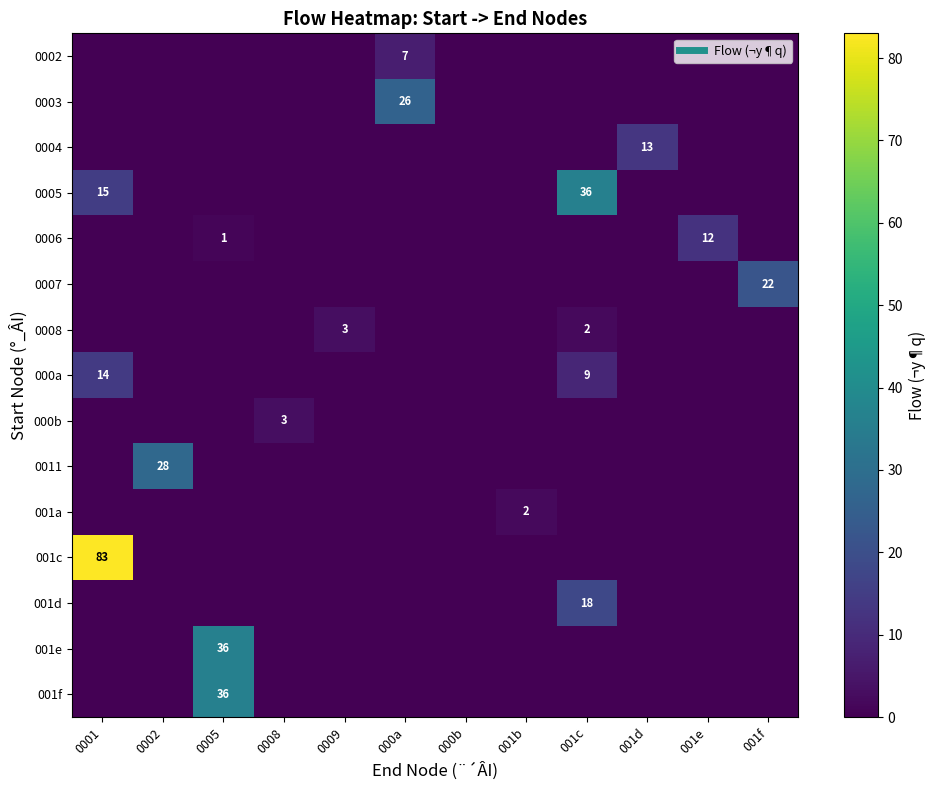

What is the spread (max minus min) of values at 0005?

36